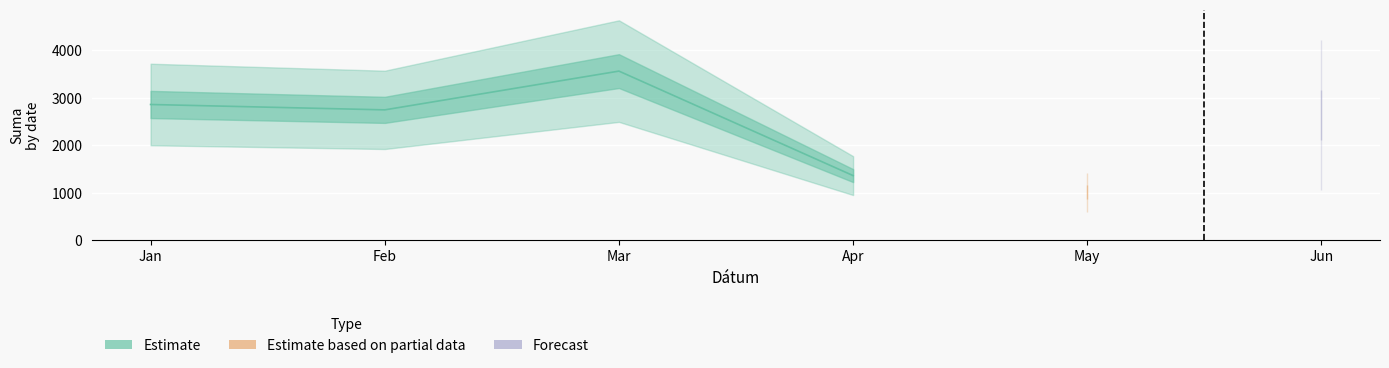

What is the value of the 3rd point from the left?

3563.9